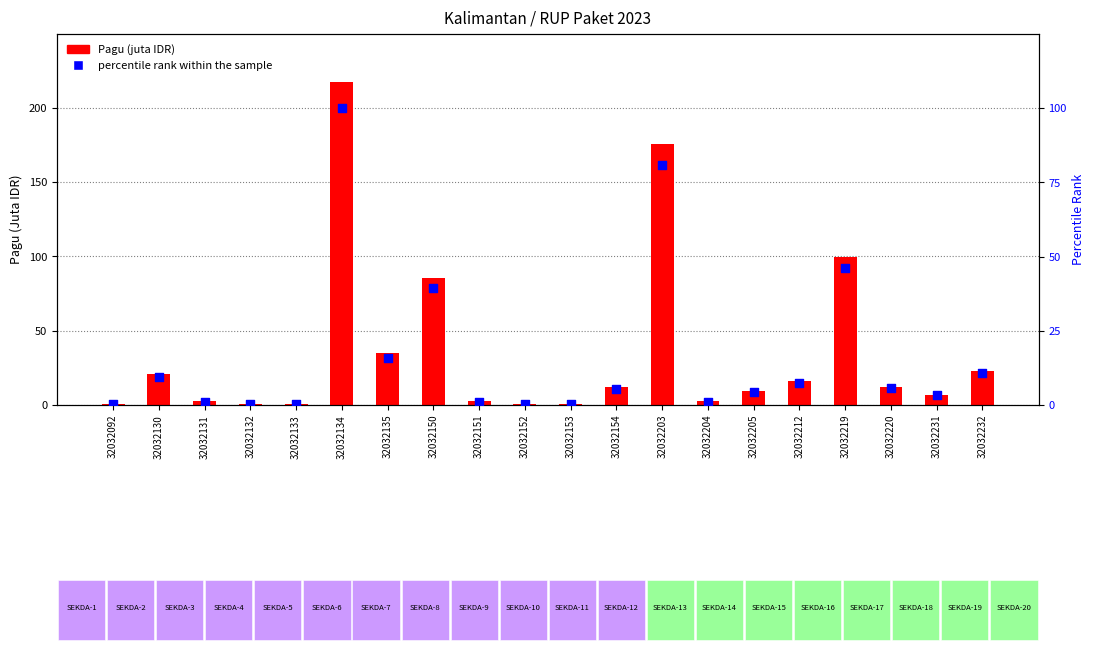

At which category is the sum across all series the highest?

32032134